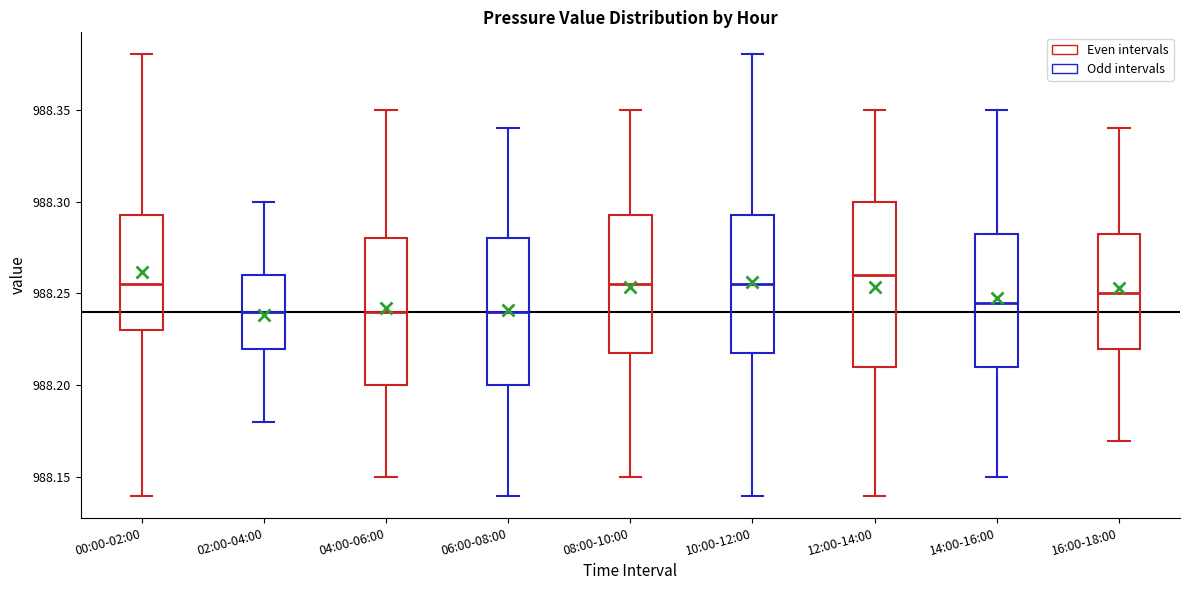

Which box is the tallest, from its lower edge to its upper edge?

12:00-14:00